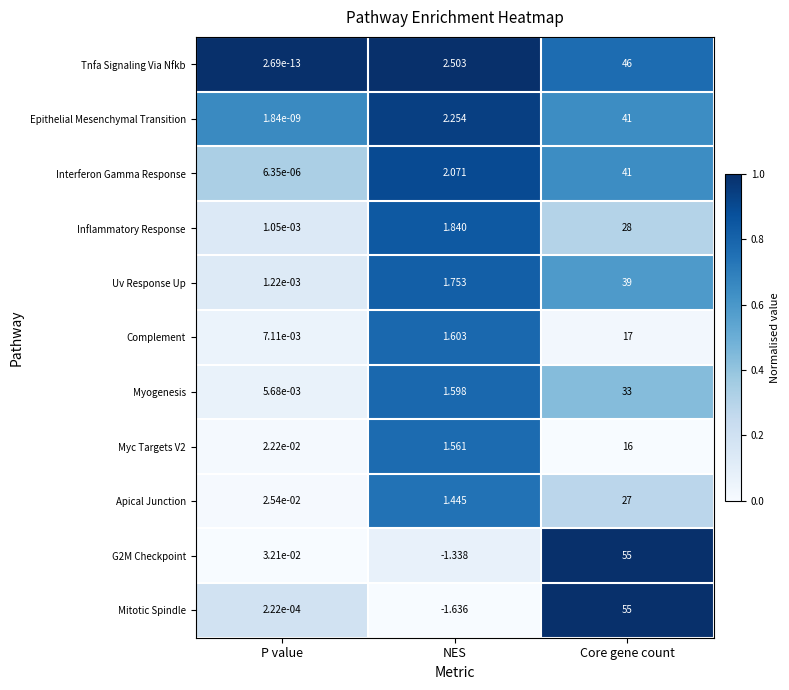

At which label does Apical Junction reach its peak?

Core gene count